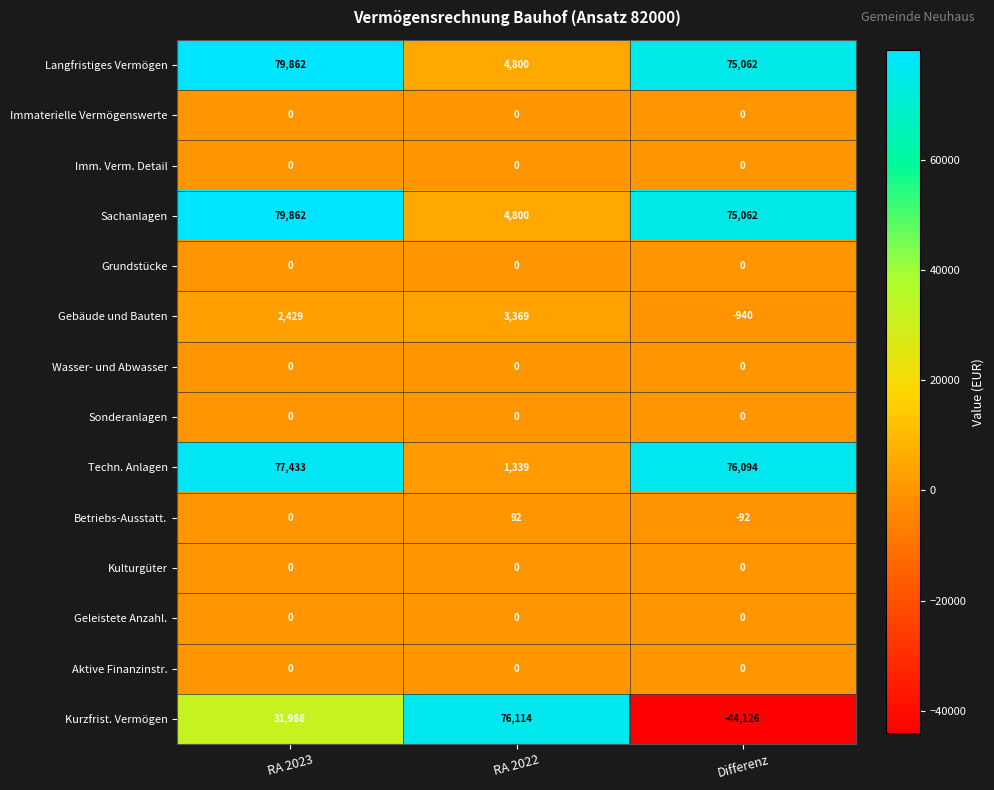

Is the value of Sachanlagen at RA 2022 greater than the value of Kurzfrist. Vermögen at Differenz?

Yes